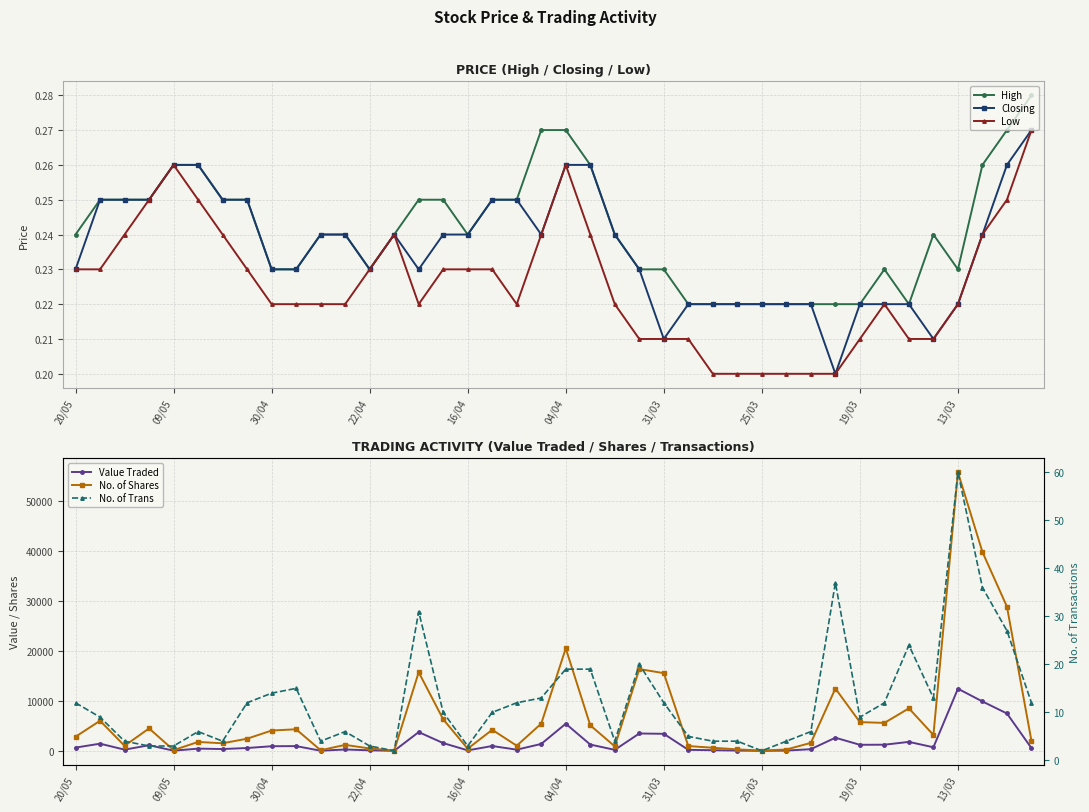

What is the average value of the Value Traded series?

1695.1